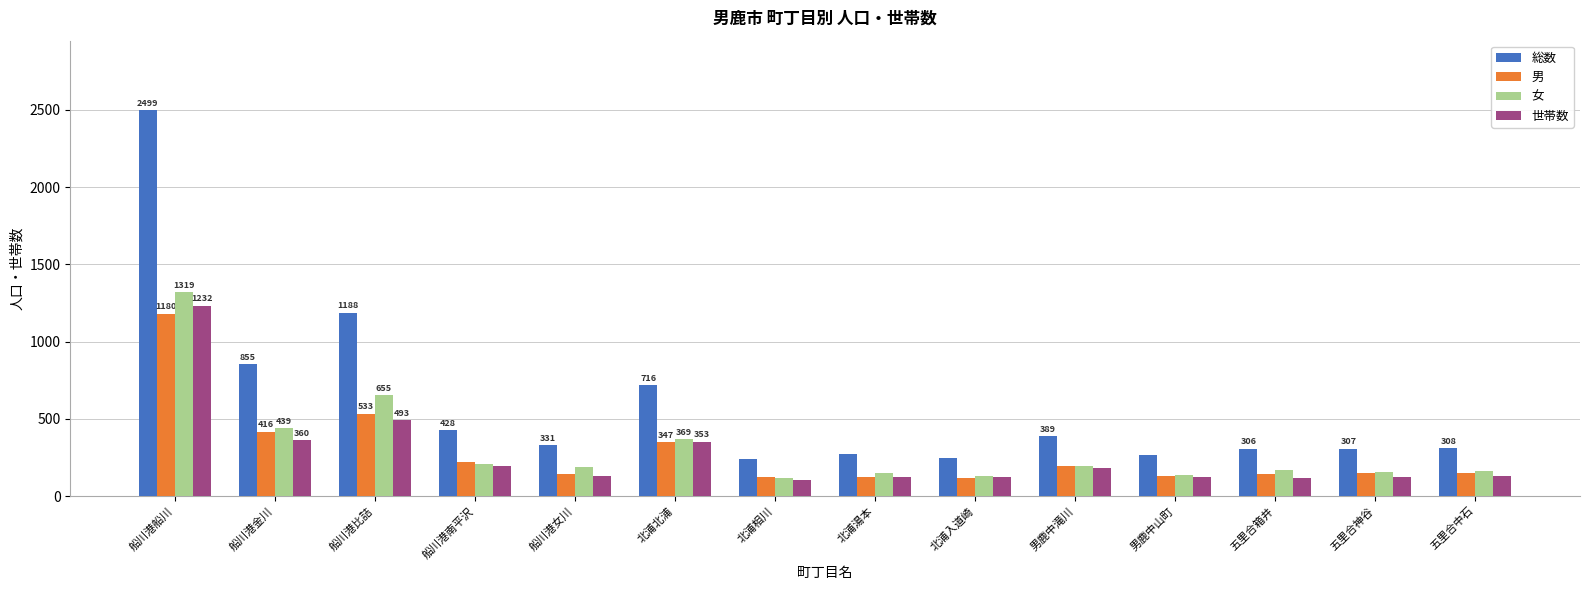

Does the chart contain stacked bars?

No